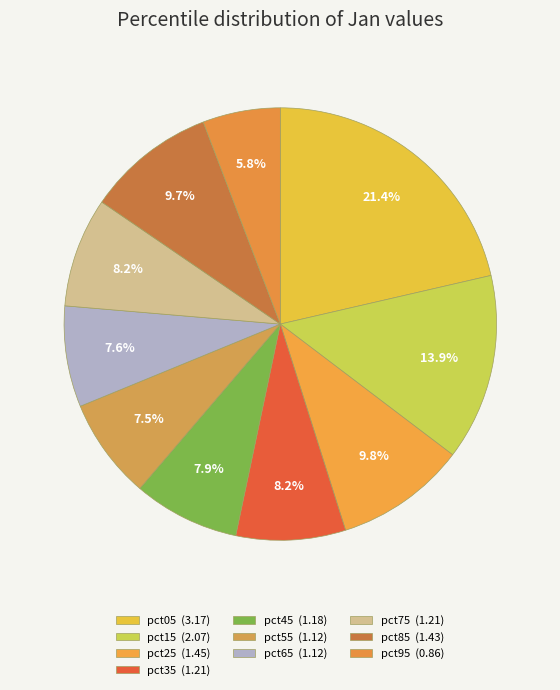

How many segments does this pie chart have?

10